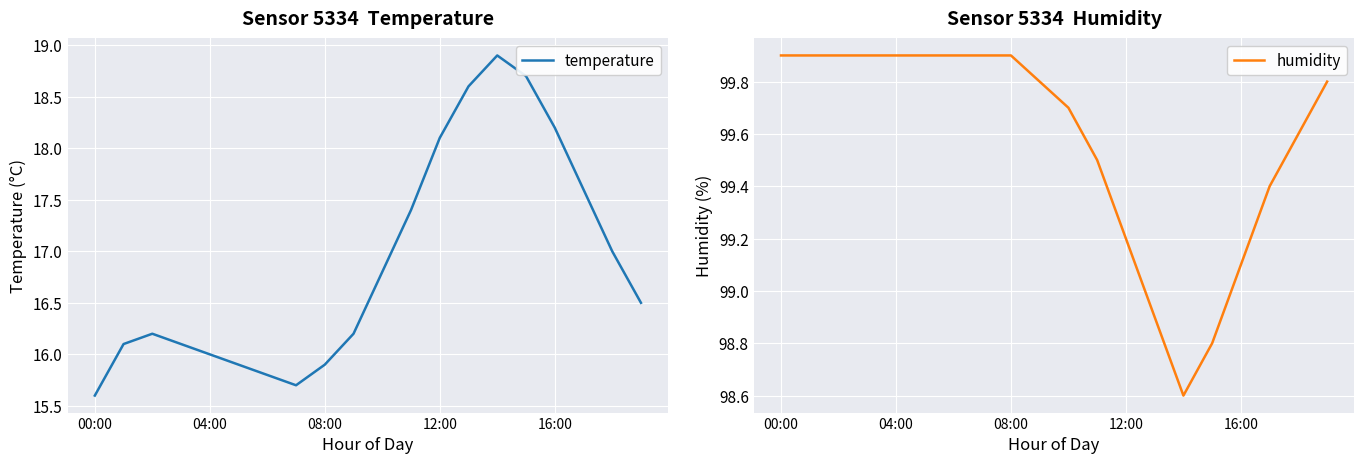

Is it true that humidity equals 99.9 at 08:00?

True